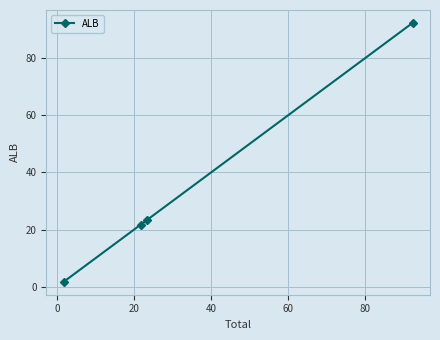

What is the value of the 4th point from the left?

92.3